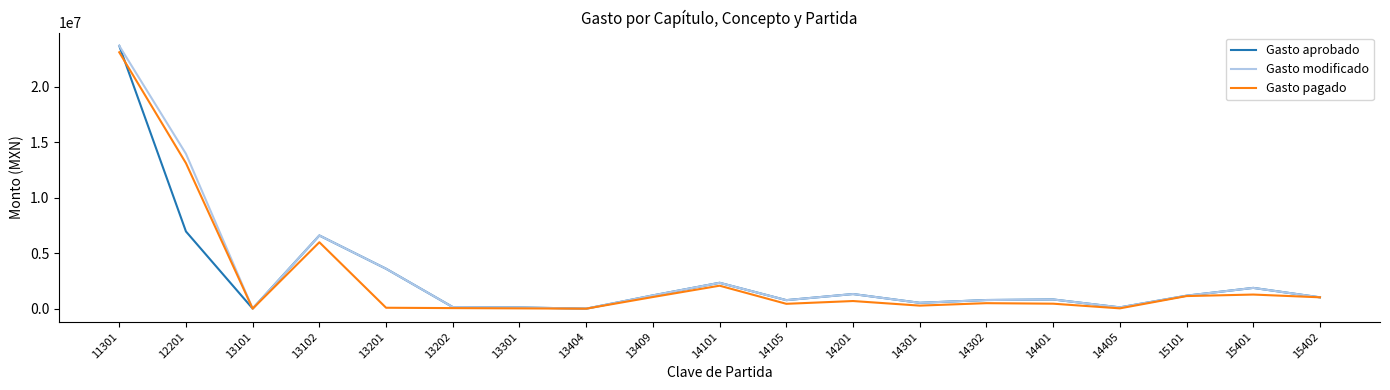

How many categories are shown in the chart?

19